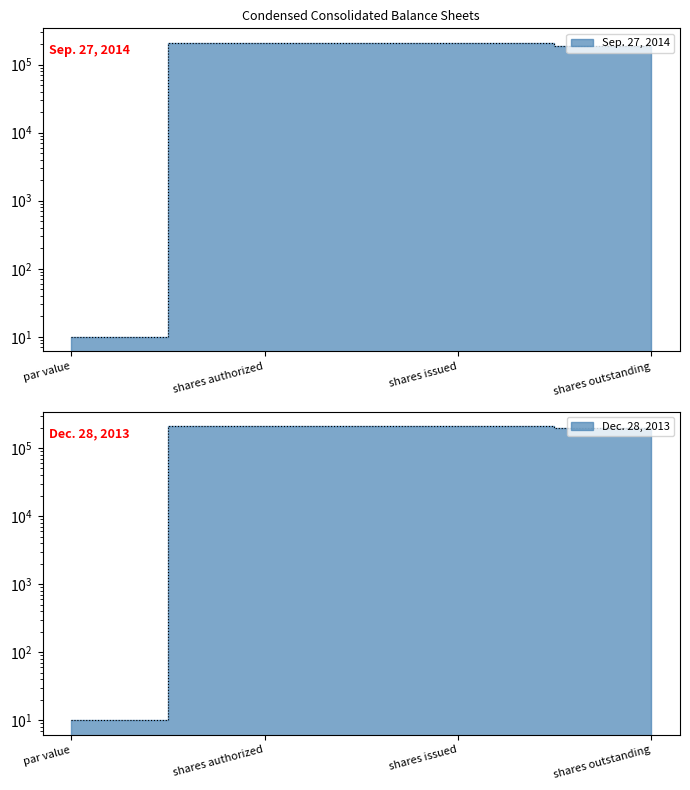

What is the minimum value shown in the chart?

10